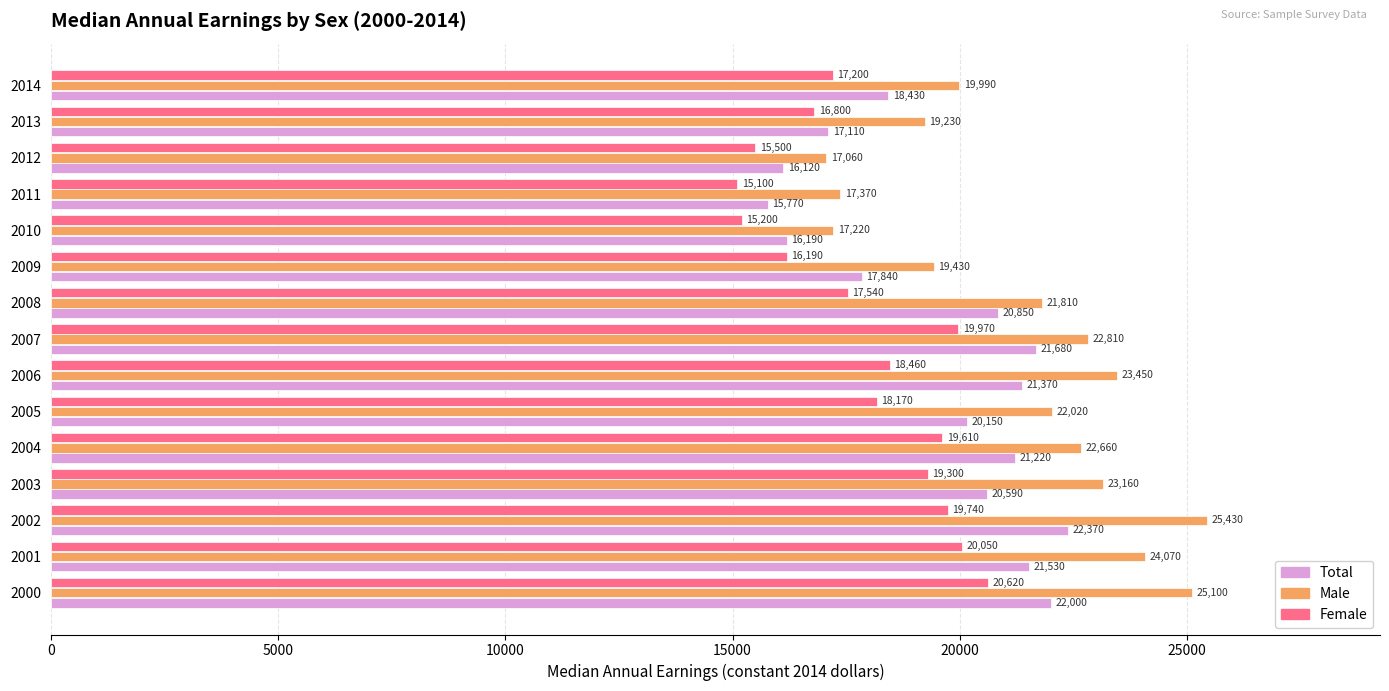

List the labels in order of Male value, smallest first.

2012, 2010, 2011, 2013, 2009, 2014, 2008, 2005, 2004, 2007, 2003, 2006, 2001, 2000, 2002